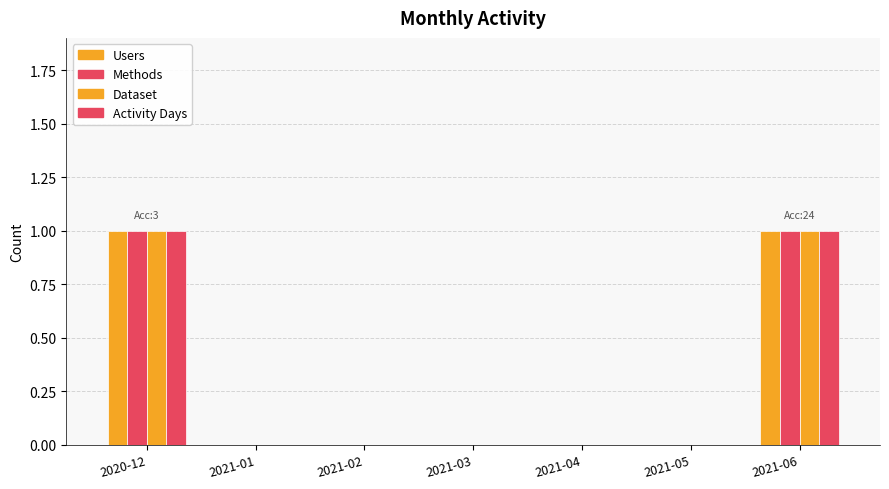

At which category does the chart reach its peak across all series?

2020-12